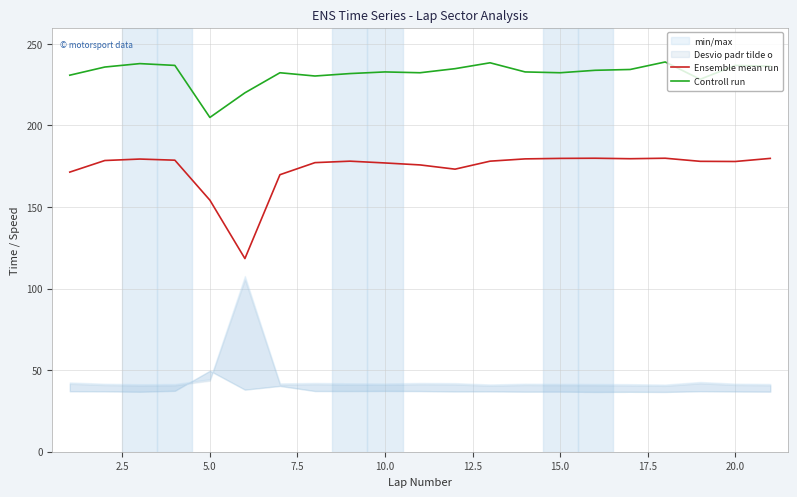

At how many categories does at least one series exceed 194?

21